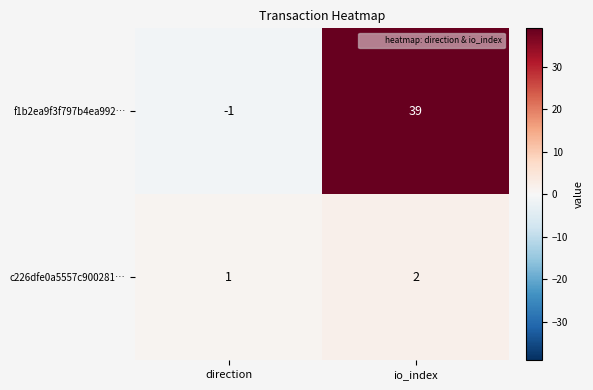

Reading left to right, list all the values displayed in this chart.

f1b2ea9f3f797b4ea992…: -1	39
c226dfe0a5557c900281…: 1	2